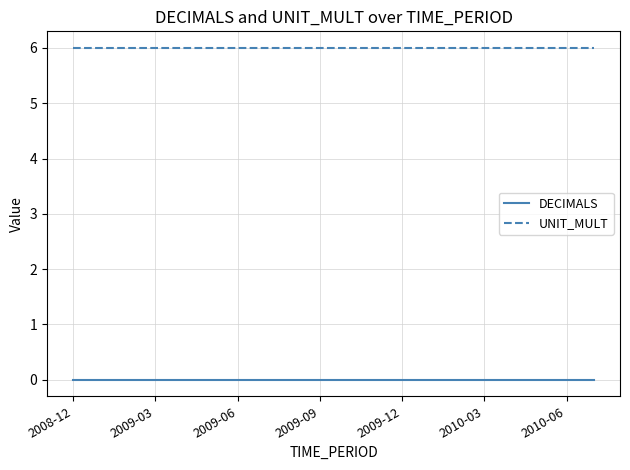

Does the chart have visible grid lines?

Yes